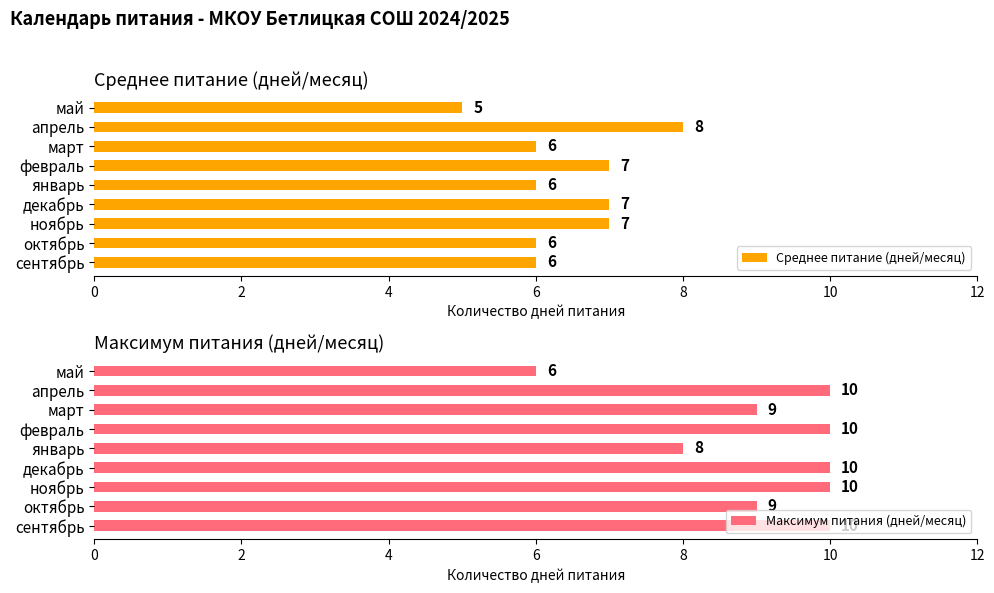

At which label does Среднее питание (дней/месяц) reach its peak?

апрель